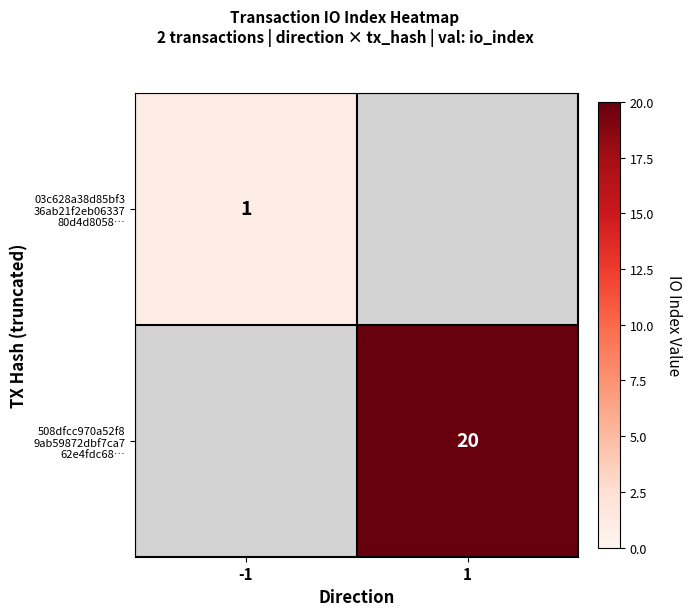

Where is 03c628a38d85bf3 36ab21f2eb06337 80d4d8058… nearest to the value 1?

-1